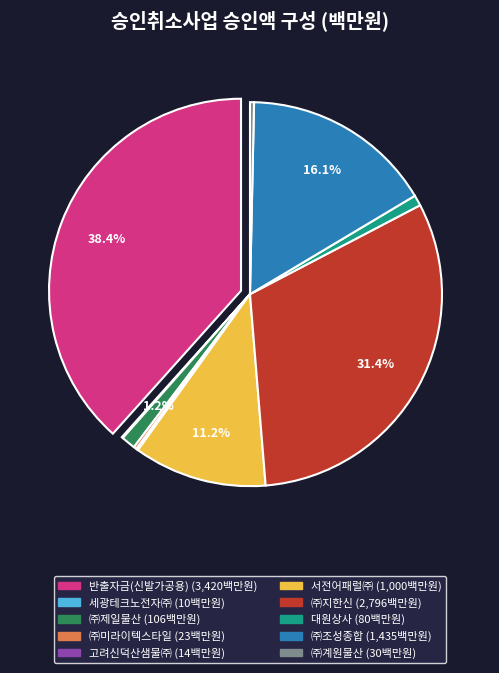

How many segments does this pie chart have?

10